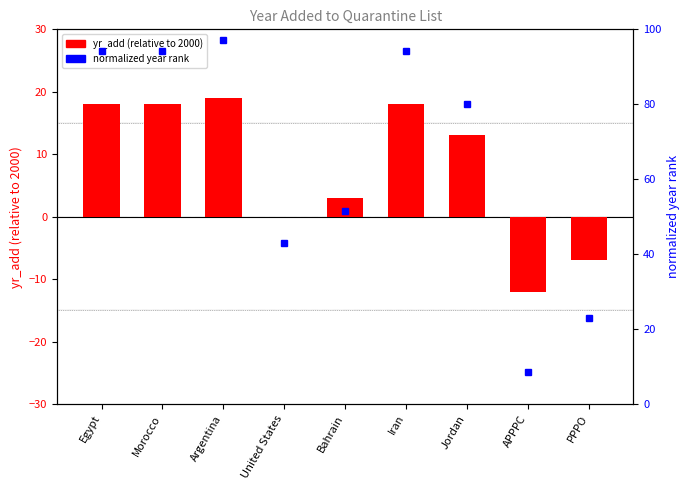

Rank the series by their maximum value, from lowest to highest.

yr_add (relative to 2000), normalized year rank